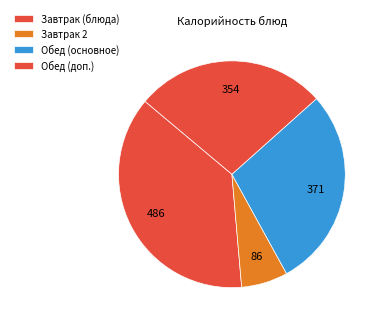

How many slices are in this pie chart?

4